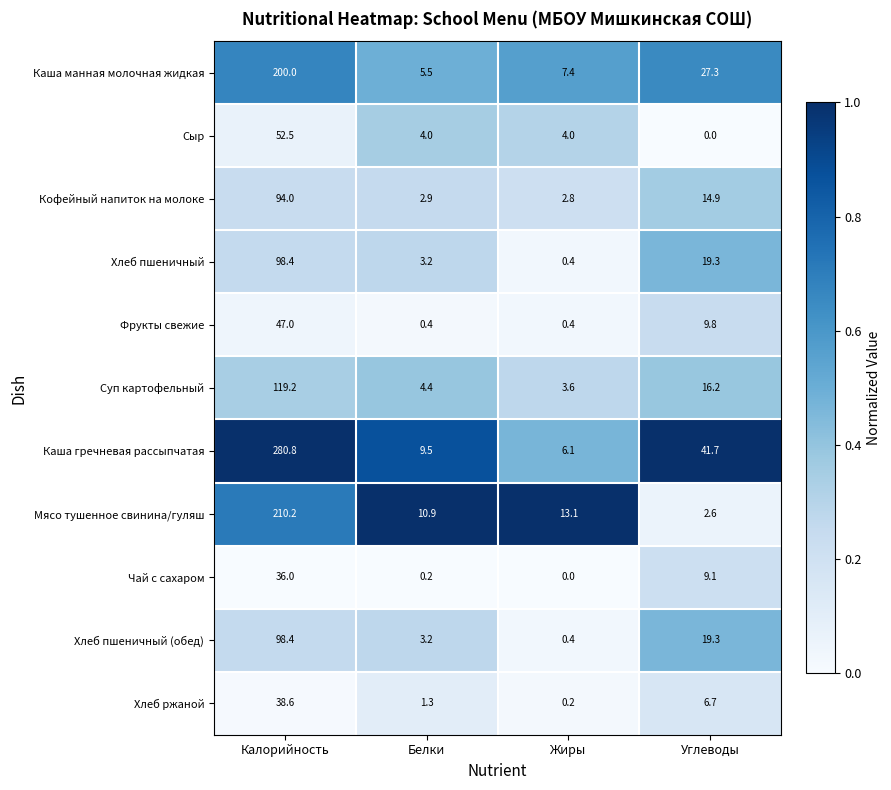

List the labels in order of Хлеб пшеничный value, smallest first.

Жиры, Белки, Углеводы, Калорийность